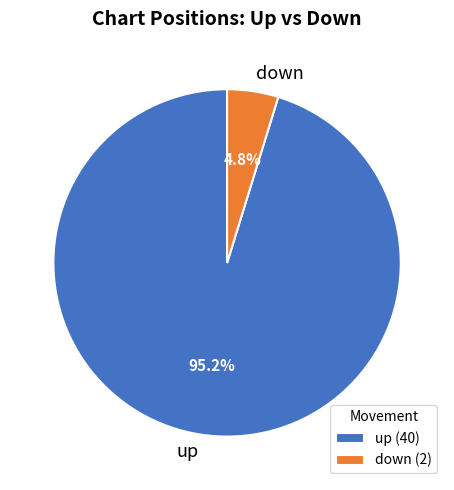

Rank the categories by value from highest to lowest.

up, down